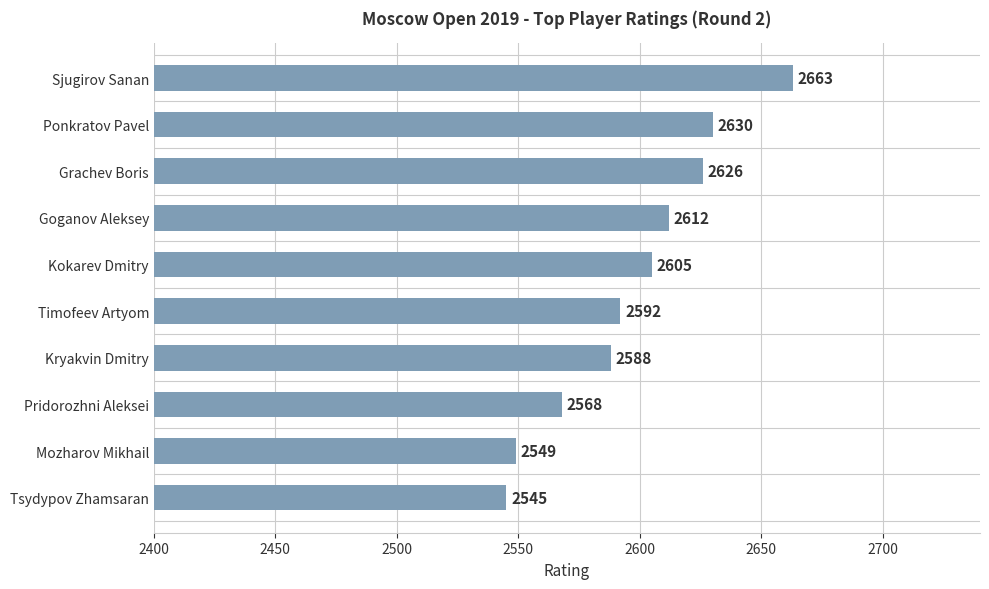

What is the change in value from Goganov Aleksey to Grachev Boris?

+14